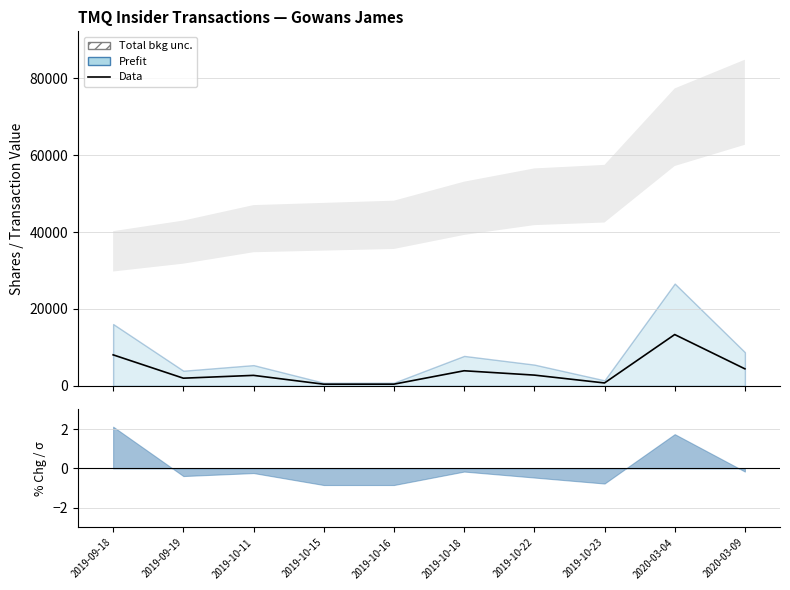

Reading left to right, list all the values displayed in this chart.

2019-09-18=8063.8	2019-09-19=1989.3	2019-10-11=2721.6	2019-10-15=425.4	2019-10-16=434.7	2019-10-18=3921.5	2019-10-22=2792.0	2019-10-23=748.5	2020-03-04=13346.2	2020-03-09=4423.0